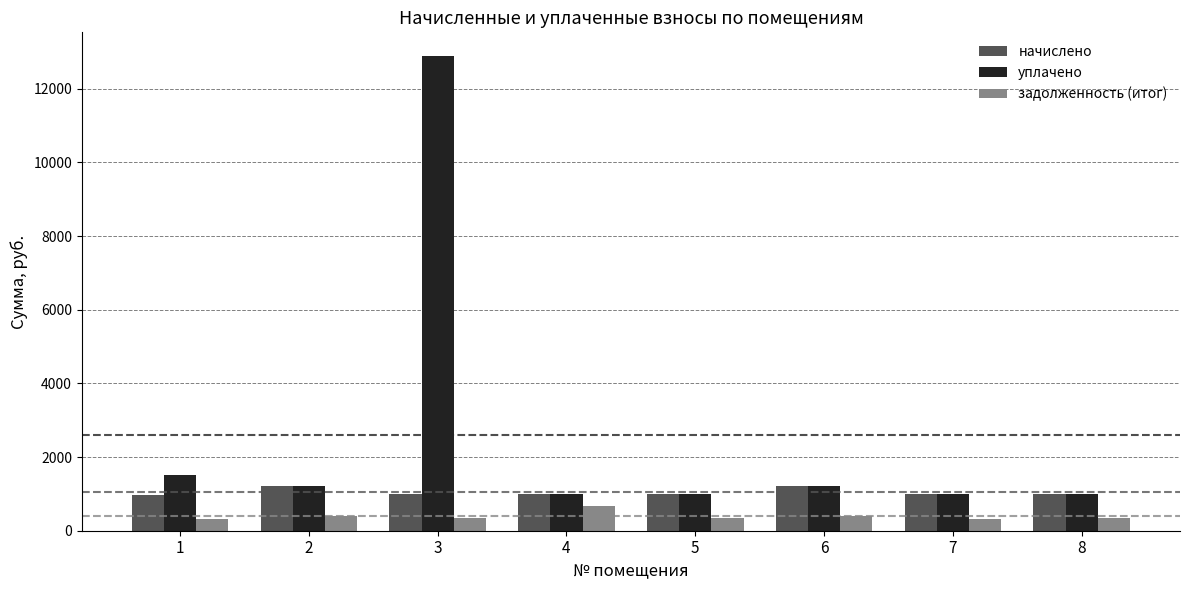

What is the difference between the highest and lowest values at 4?

339.6